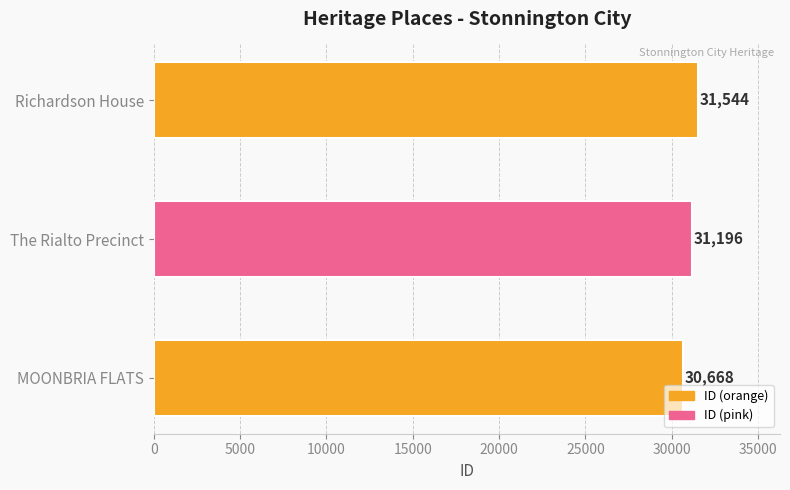

How many categories are shown in the chart?

3